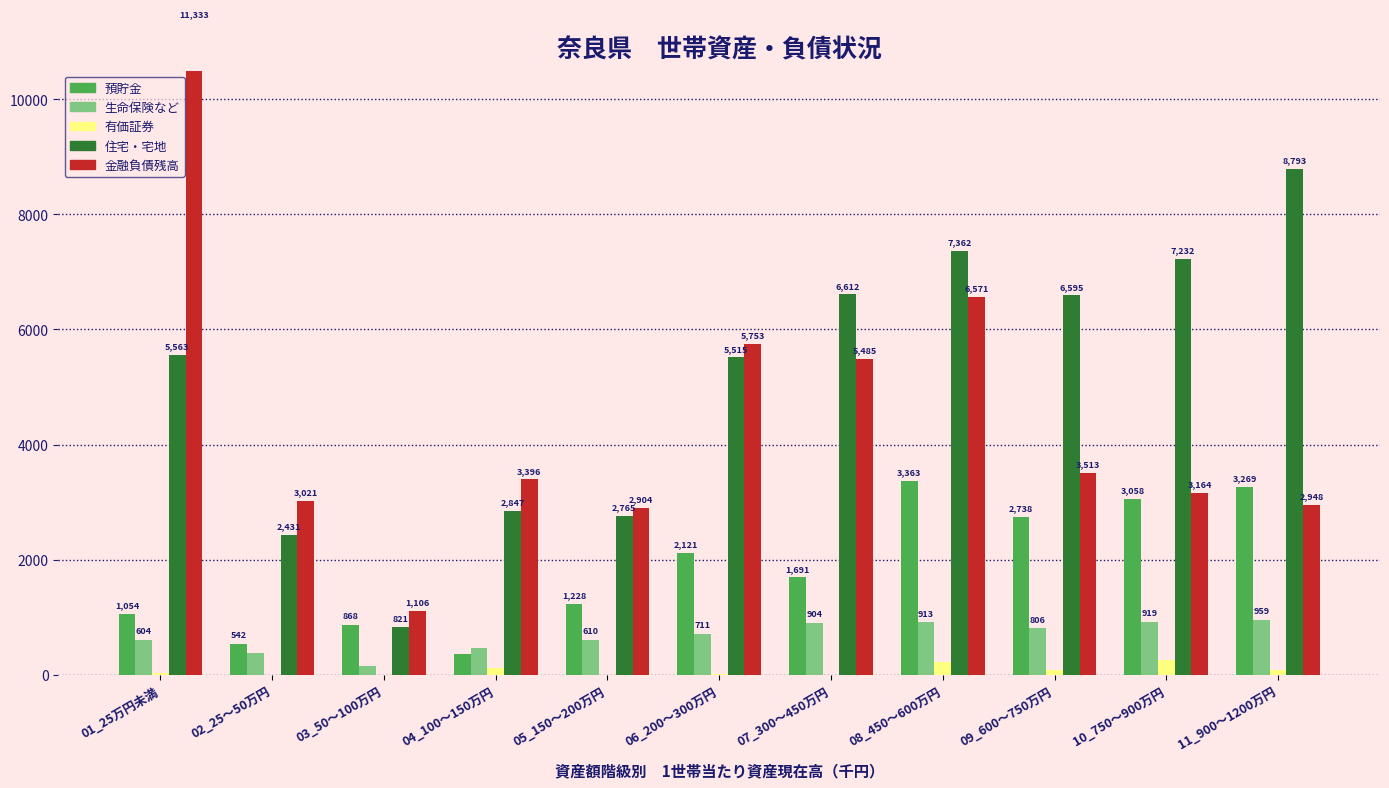

What is the difference between the 生命保険など values at 02_25～50万円 and 01_25万円未満?

233